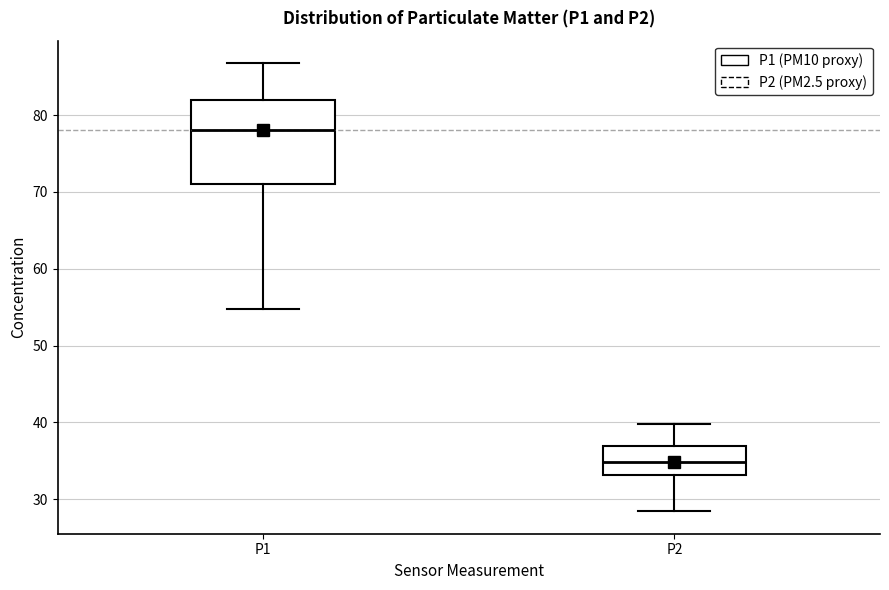

Which box's median line is the highest?

P1